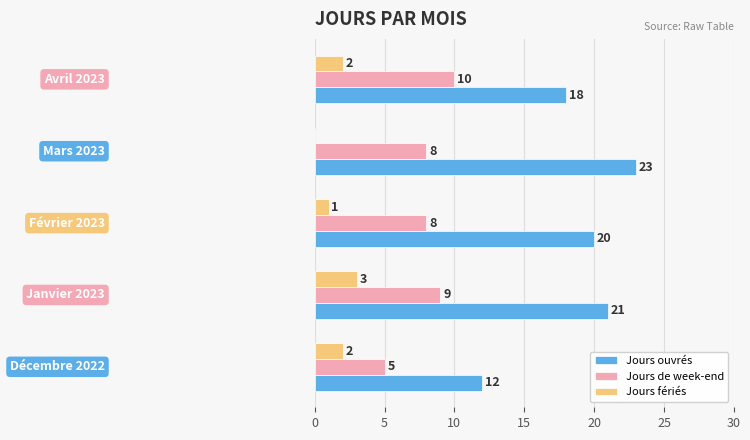

Which series has the largest total across all categories?

Jours ouvrés